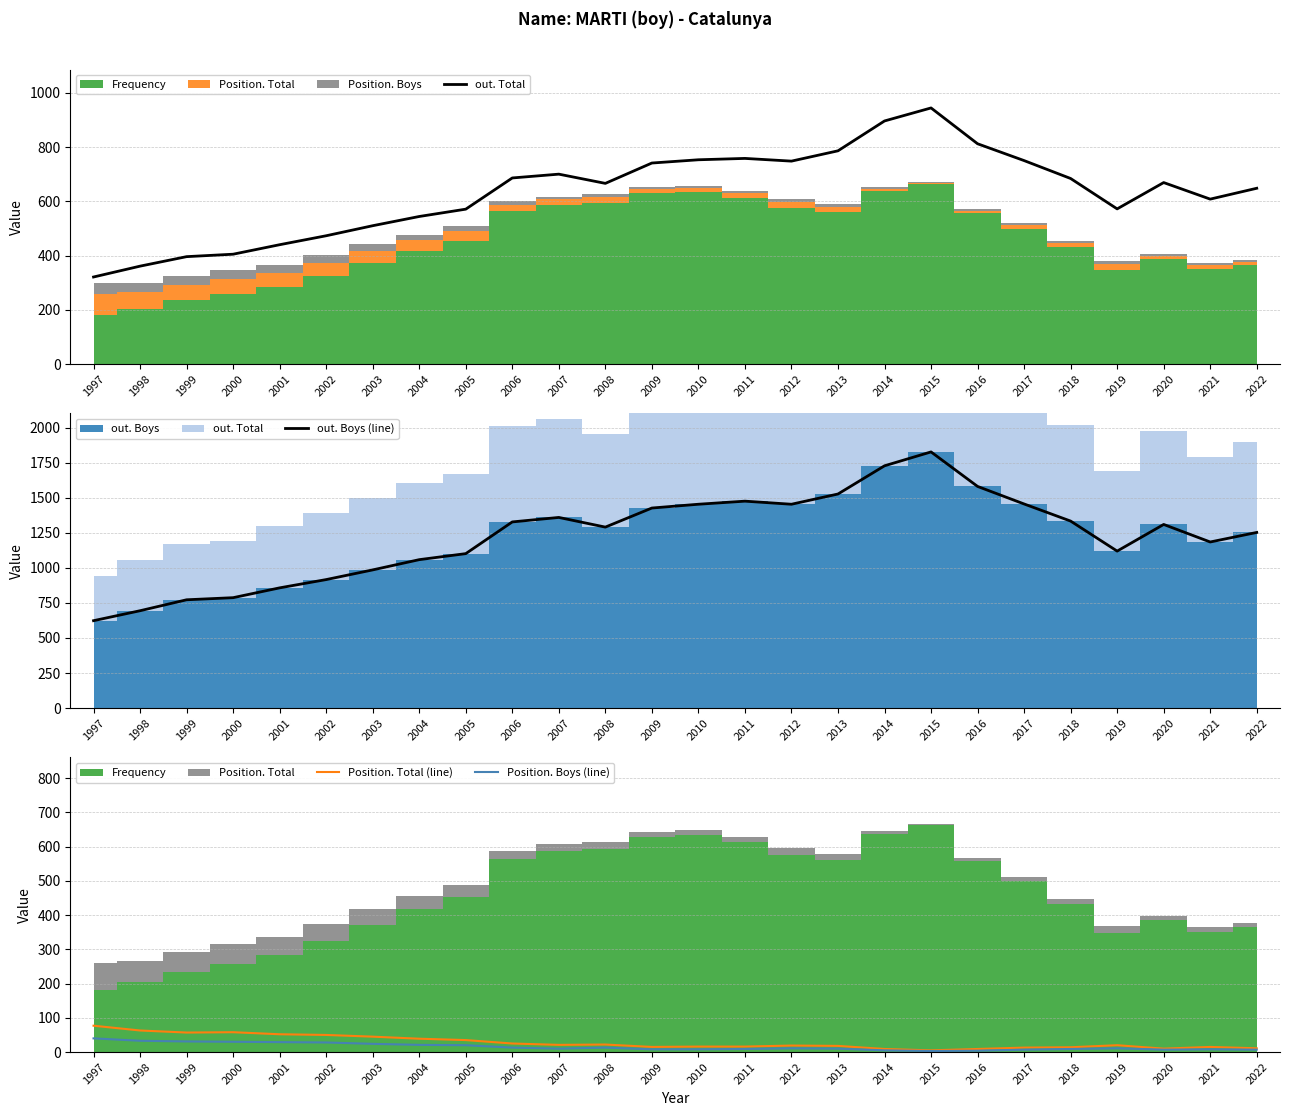

In Position. Boys (line), how many points are higher than both neighbors (excluding endpoints)?

4